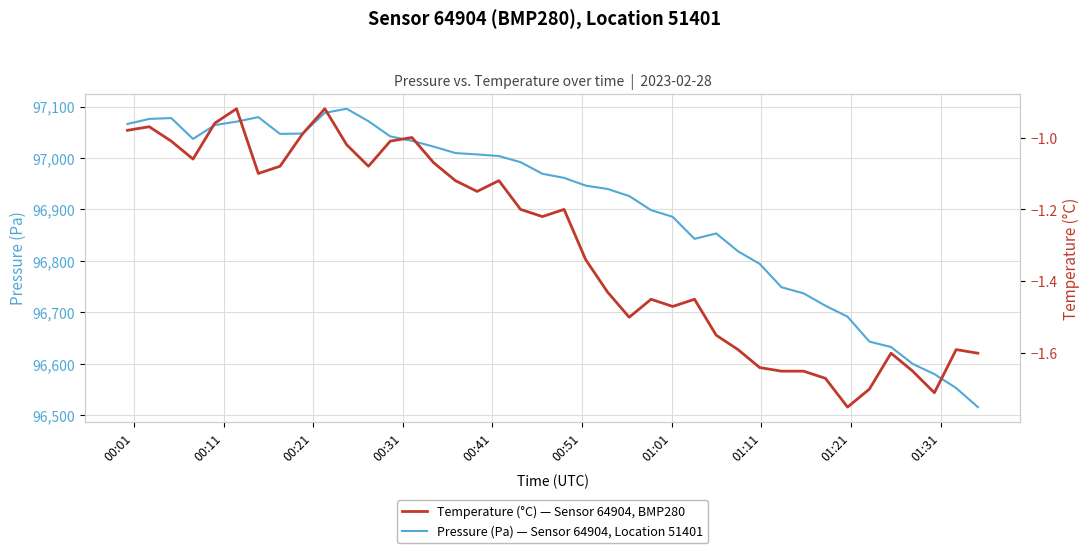

Count the number of categories in the chart.

40